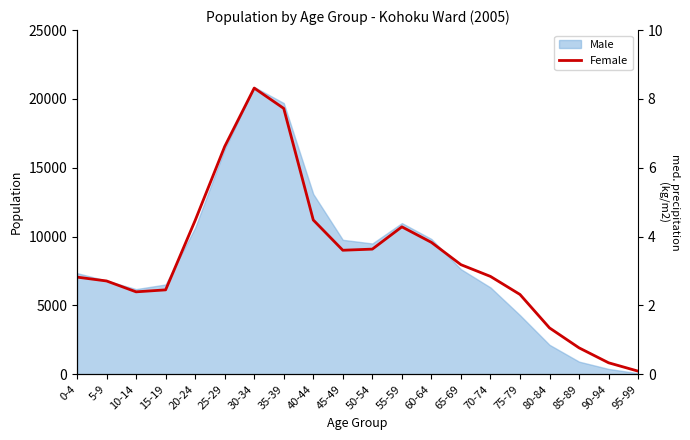

What is the label of the 16th point from the right?

20-24